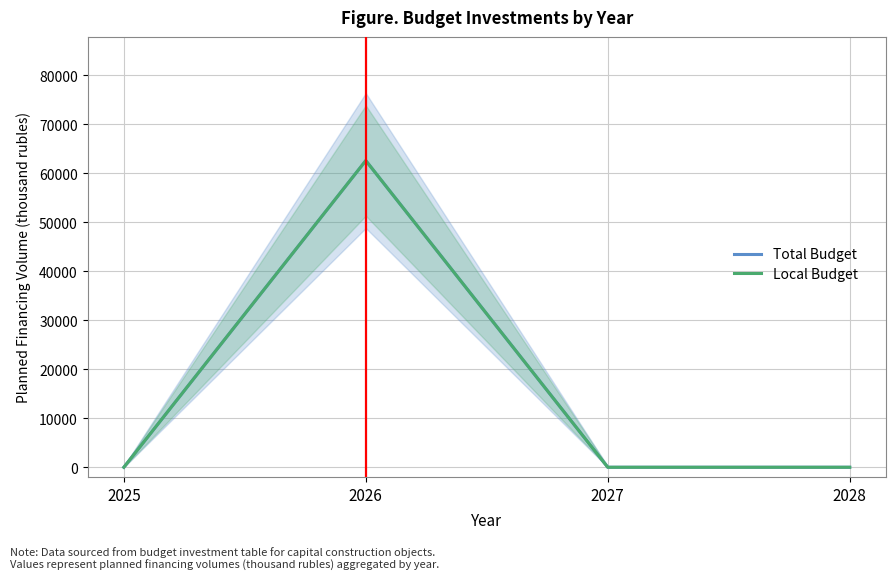

True or false: Local Budget and Total Budget cross at least once.

False